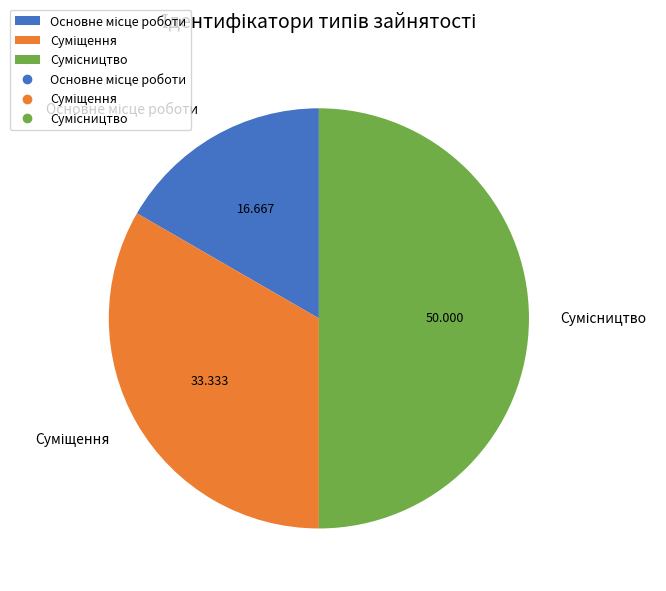

To the nearest percent, what is the combined percentage of Основне місце роботи and Сумісництво?

67%